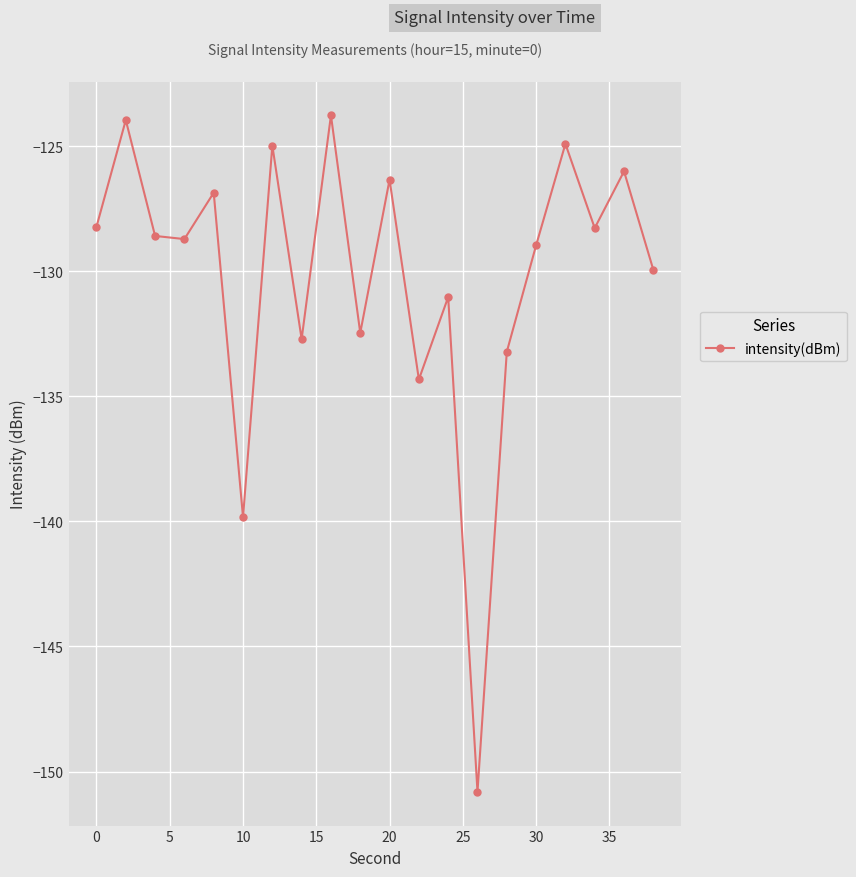

How many interior local valleys (lower than both neighbors) does the data have?

7